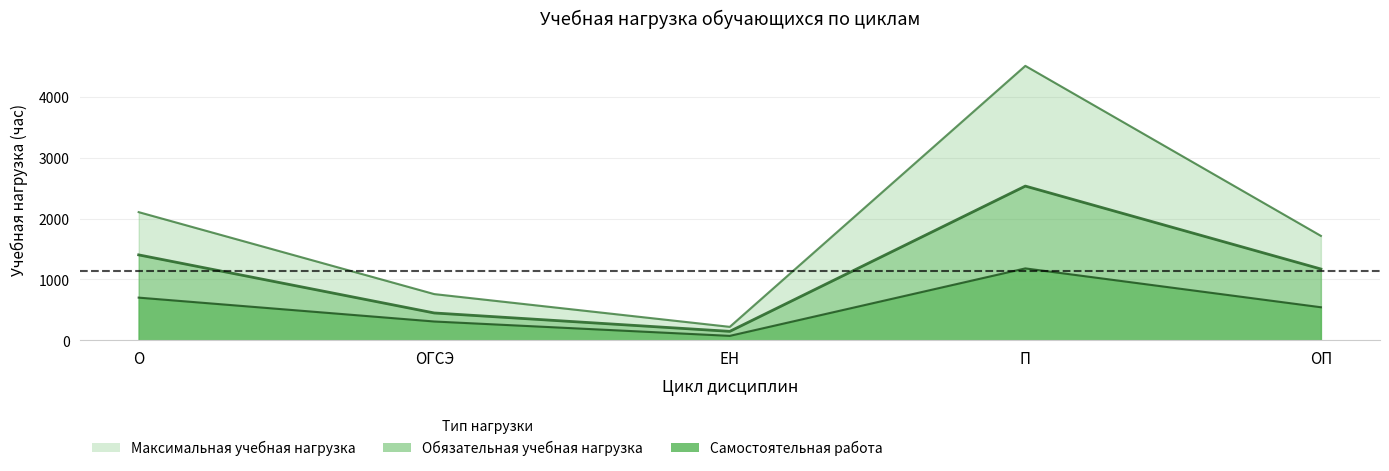

What is the total value across all series at ОП?

3432